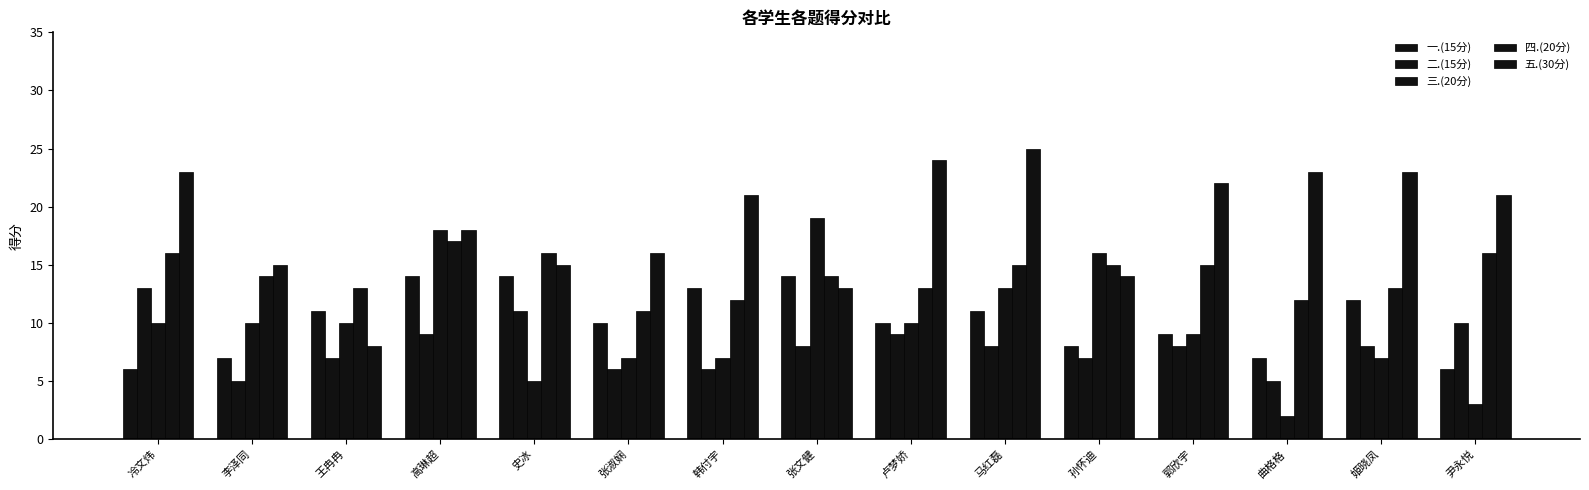

The value of 四.(20分) at 李泽同 is 14. True or false?

True